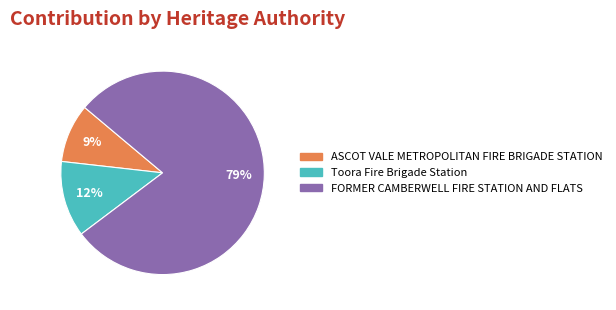

Which has a higher value, ASCOT VALE METROPOLITAN FIRE BRIGADE STATION or FORMER CAMBERWELL FIRE STATION AND FLATS?

FORMER CAMBERWELL FIRE STATION AND FLATS